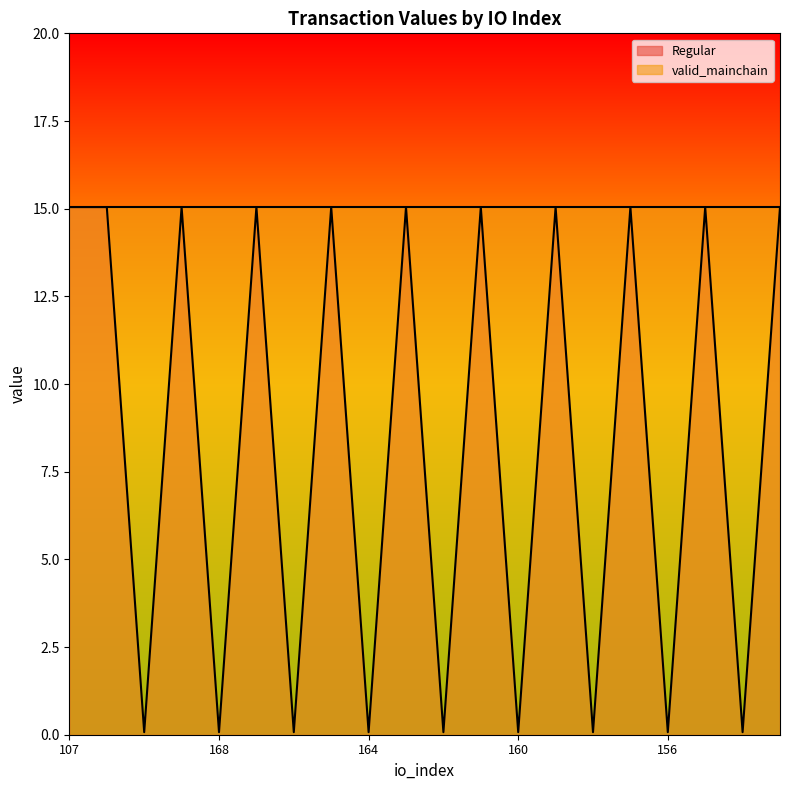

Reading right to left, extract all data points from this chart.

153=15.0	154=0.1	155=15.0	156=0.1	157=15.0	158=0.1	159=15.0	160=0.1	161=15.0	162=0.1	163=15.0	164=0.1	165=15.0	166=0.1	167=15.0	168=0.1	169=15.0	170=0.1	171=15.0	107=15.0